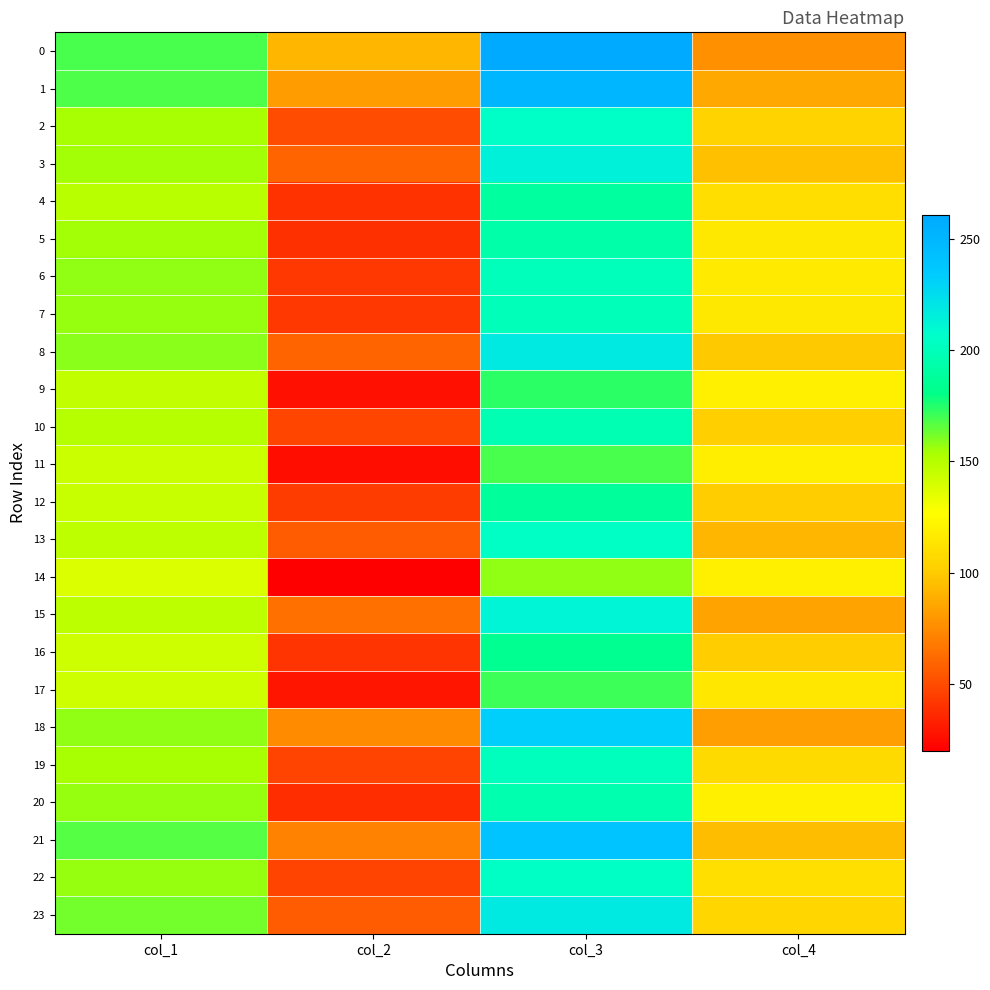

How many data points does each series have?

4